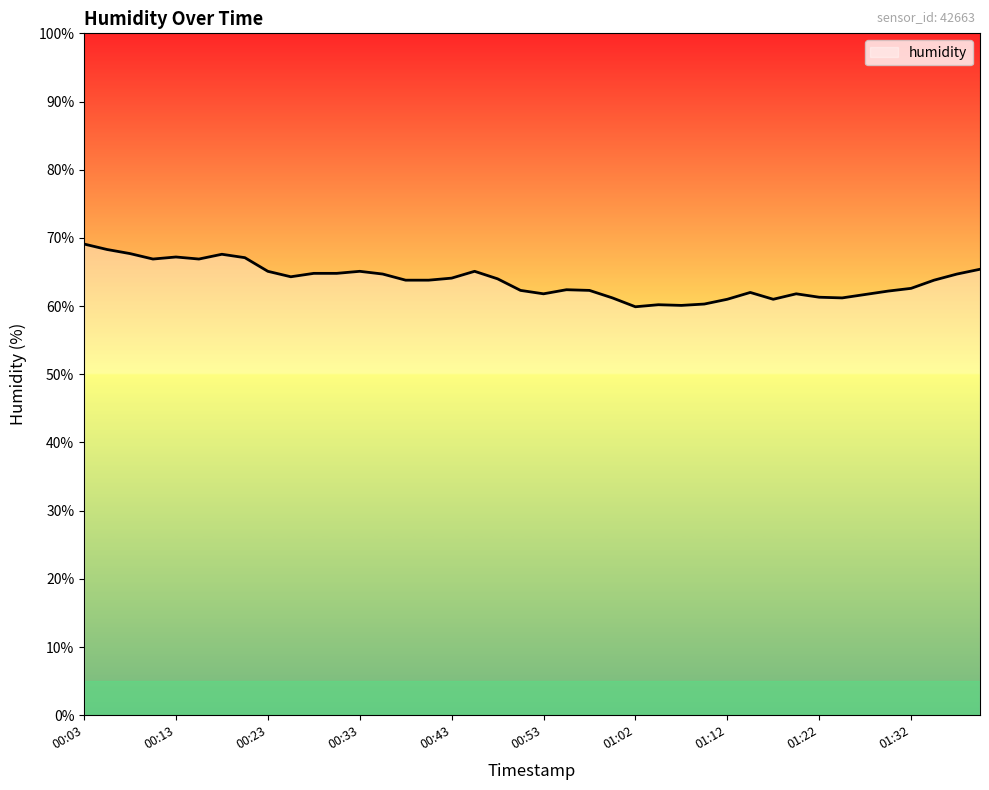

What is the difference between the maximum and minimum values?

9.2